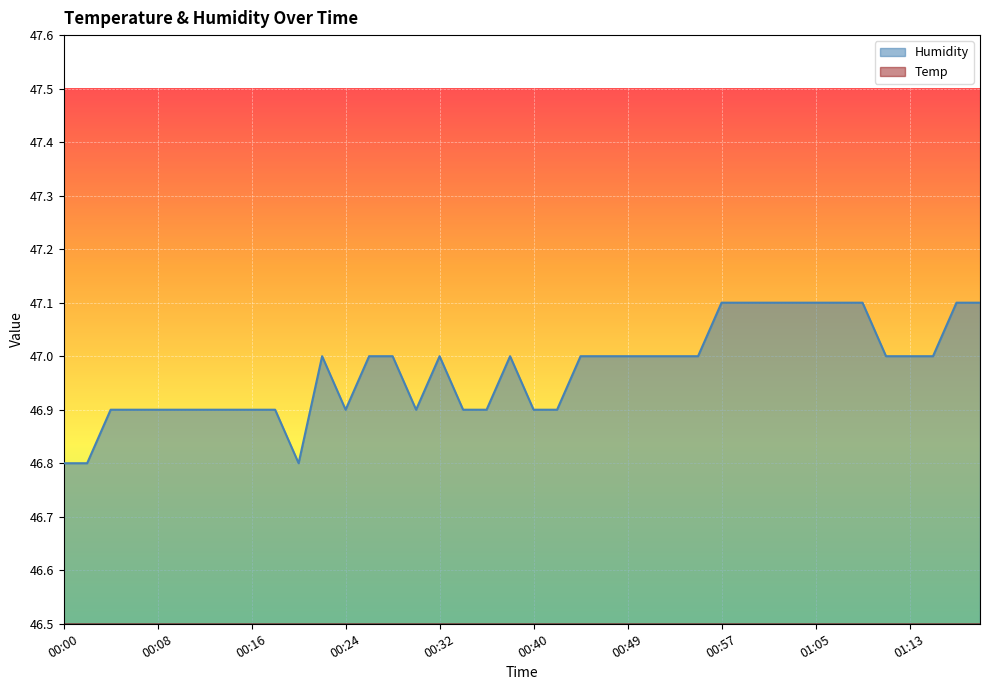

True or false: Humidity has more than 1 interior local peaks.

True